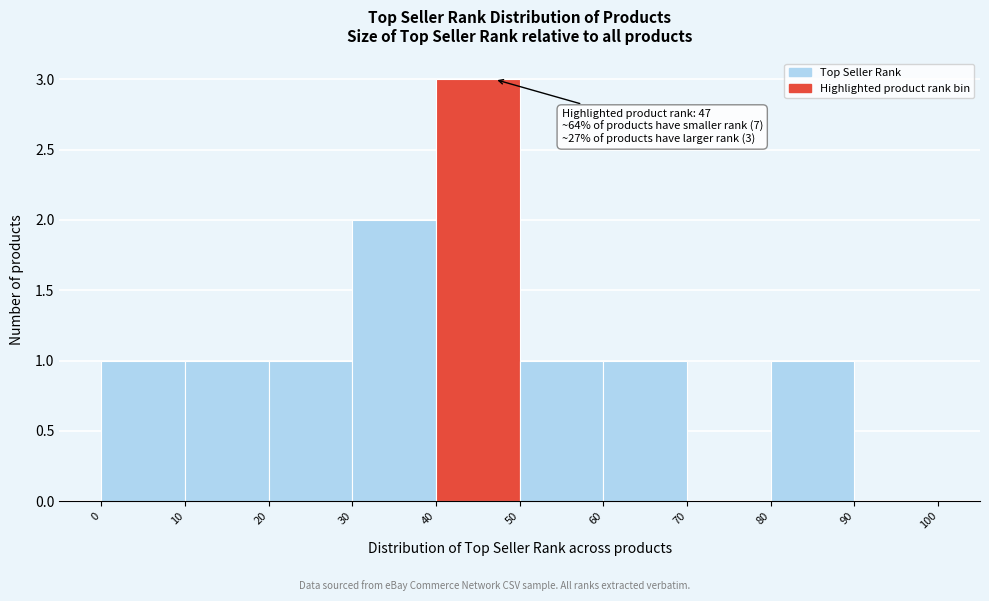

Which range on the x-axis has the tallest bar?

40 to 50